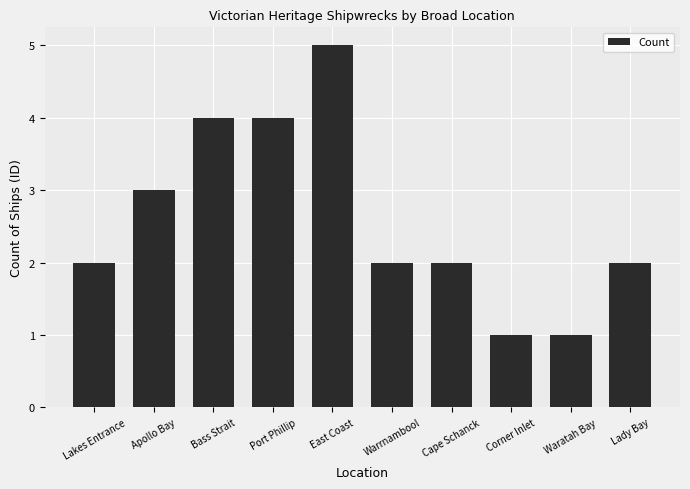

Count the number of data series in this chart.

1